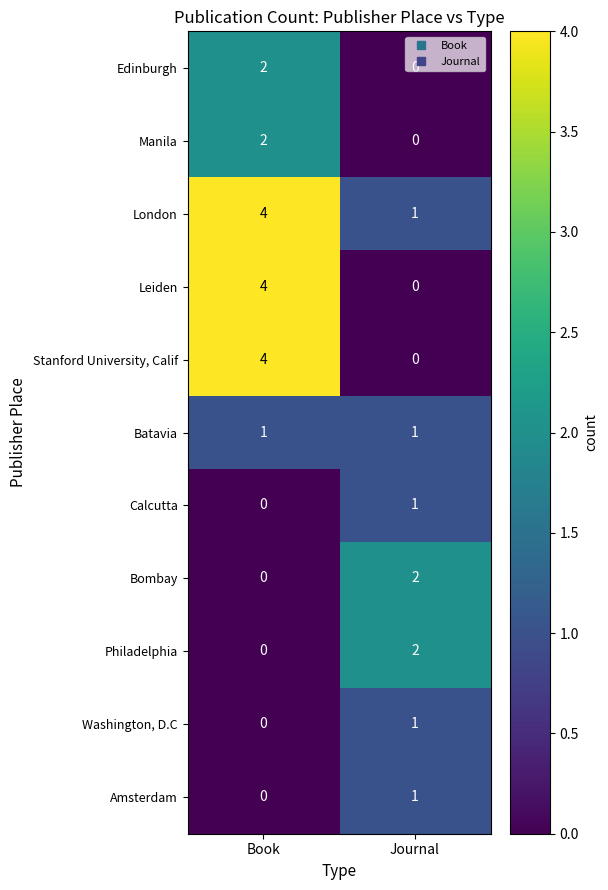

At which label does Washington, D.C reach its peak?

Journal